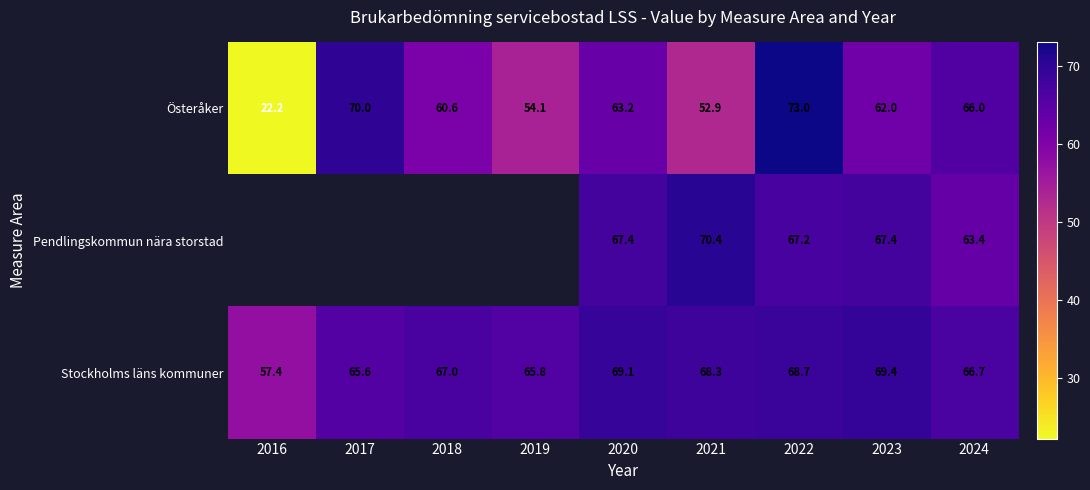

At which category is the sum across all series the highest?

2022